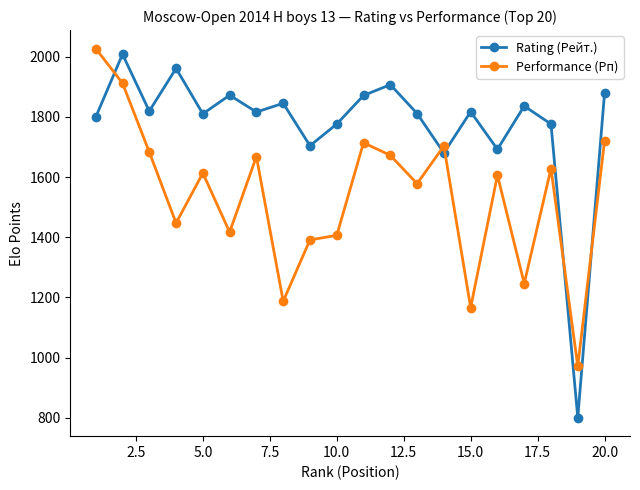

What is the maximum value for Rating (Рейт.)?

2008